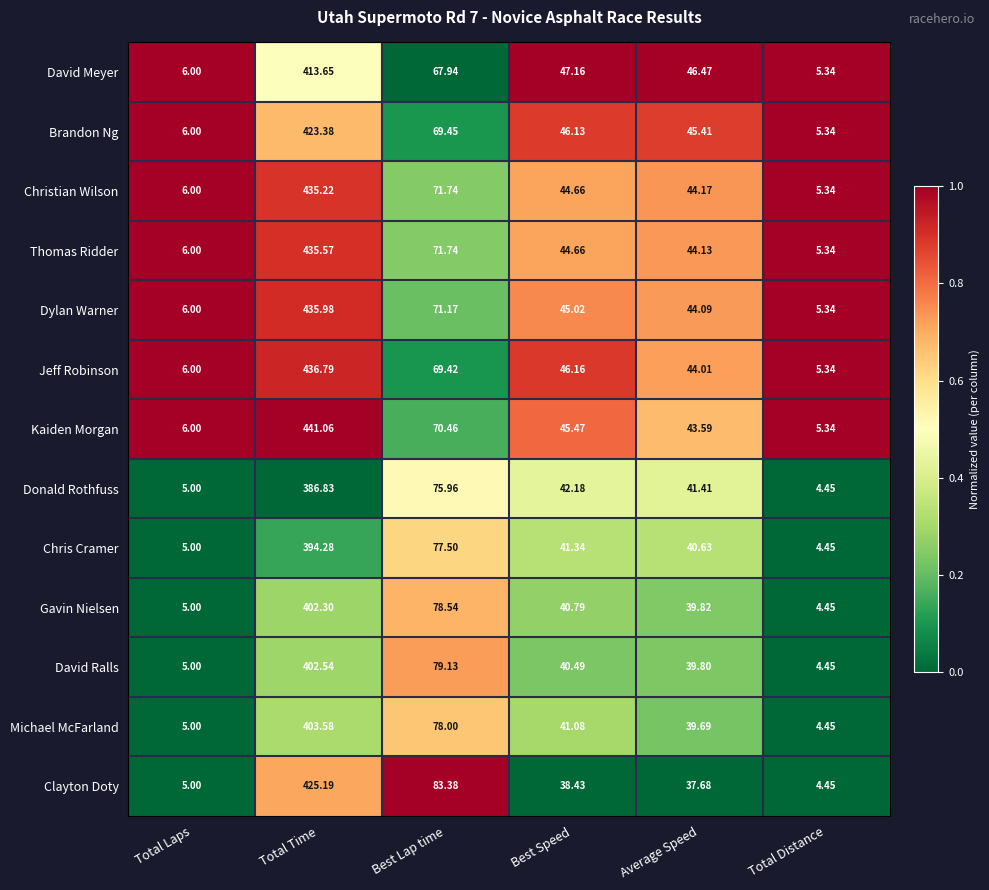

Where is Christian Wilson nearest to the value 220?

Best Lap time